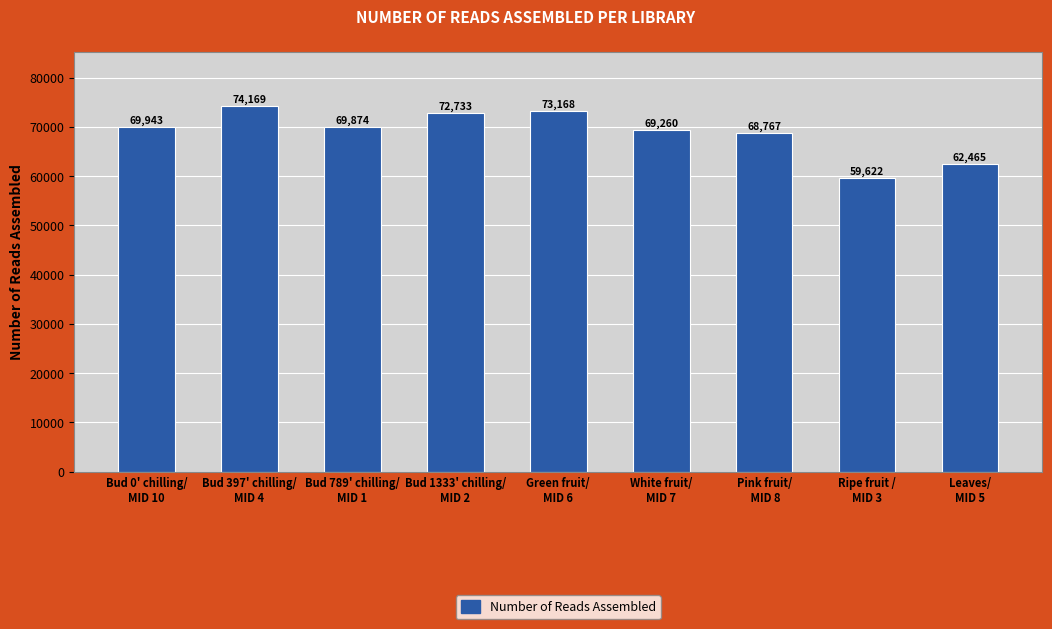

What is the approximate value at Green fruit/
MID 6, to the nearest 100?

73200